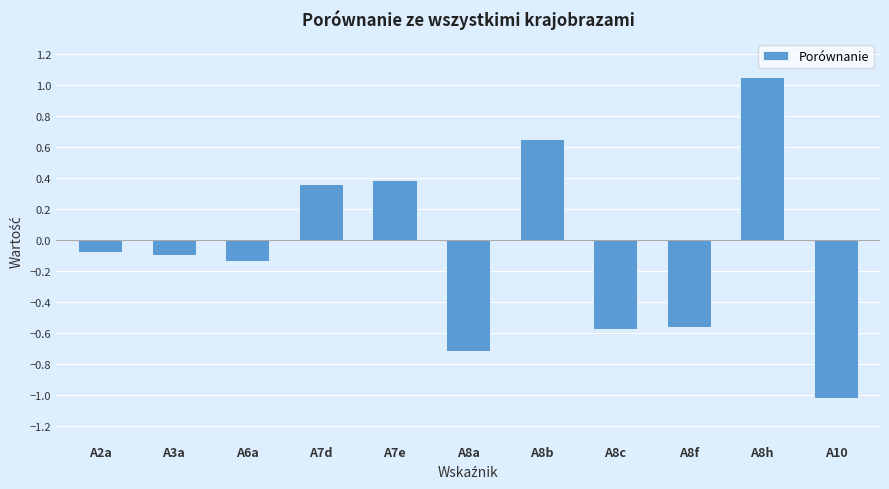

What is the difference between the second highest and second lowest values?

1.4